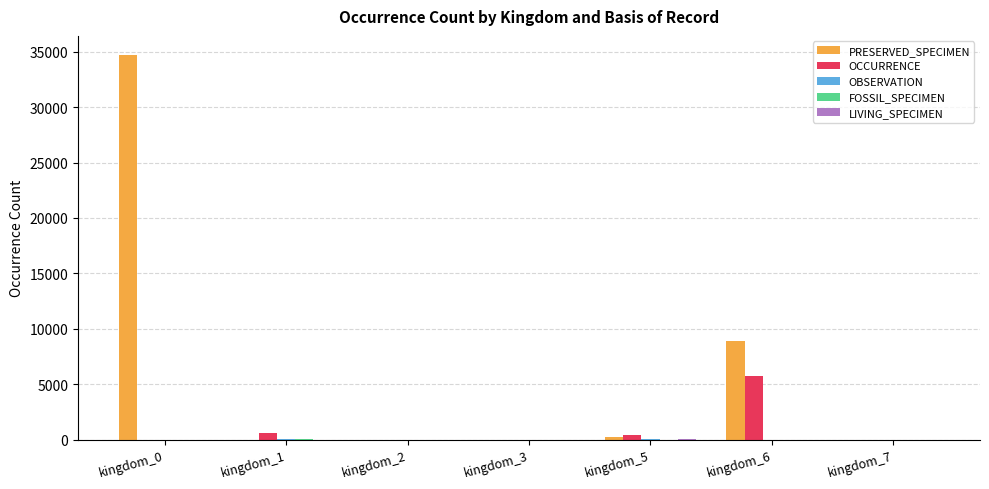

What is the highest value of the OCCURRENCE series?

5744